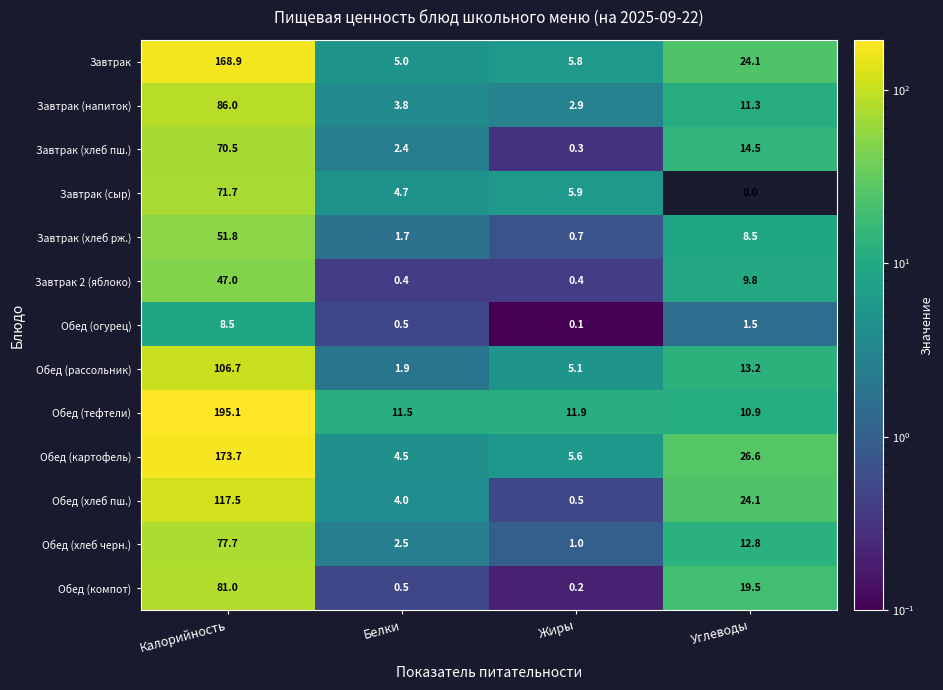

List the series in order of their peak value, lowest first.

Обед (огурец), Завтрак 2 (яблоко), Завтрак (хлеб рж.), Завтрак (хлеб пш.), Завтрак (сыр), Обед (хлеб черн.), Обед (компот), Завтрак (напиток), Обед (рассольник), Обед (хлеб пш.), Завтрак, Обед (картофель), Обед (тефтели)